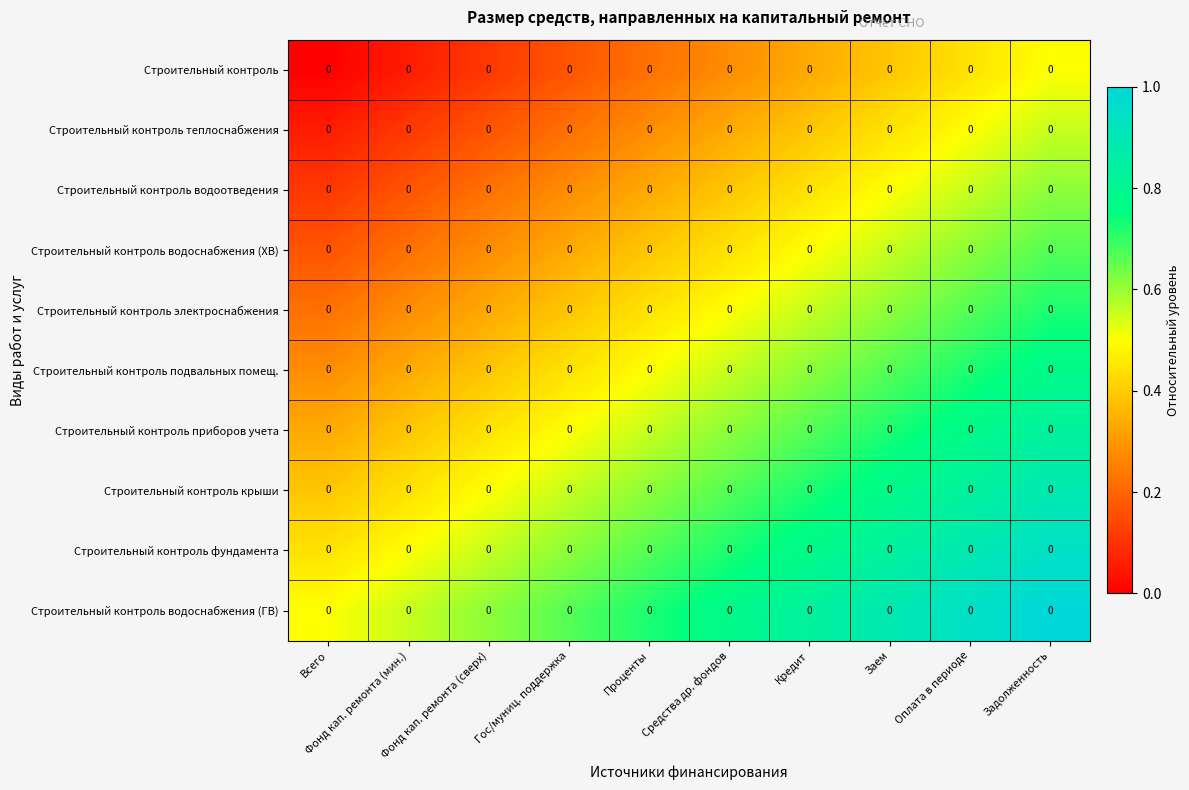

At which category is the sum across all series the highest?

Задолженность